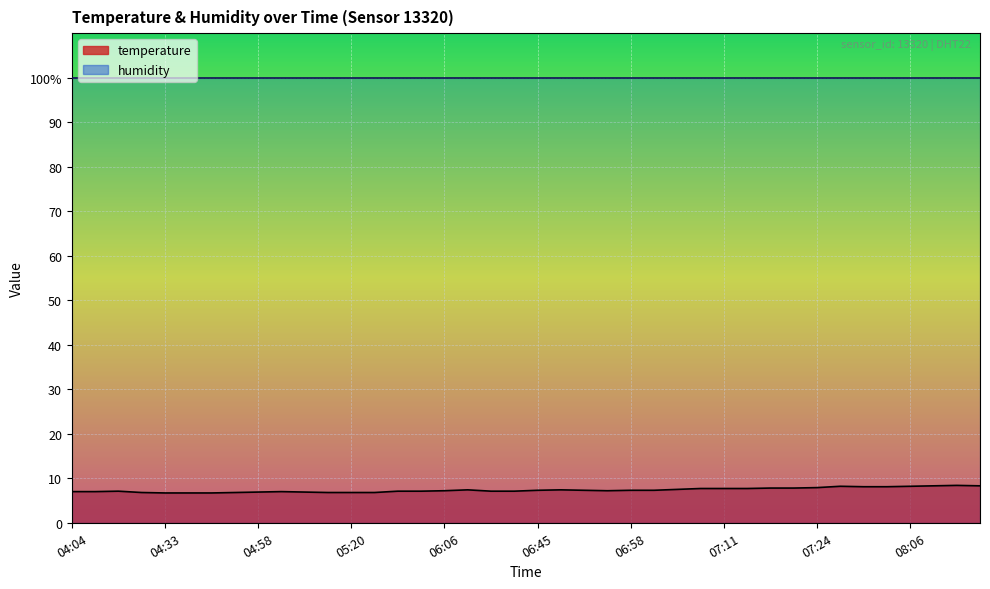

How many values are below 7?

10